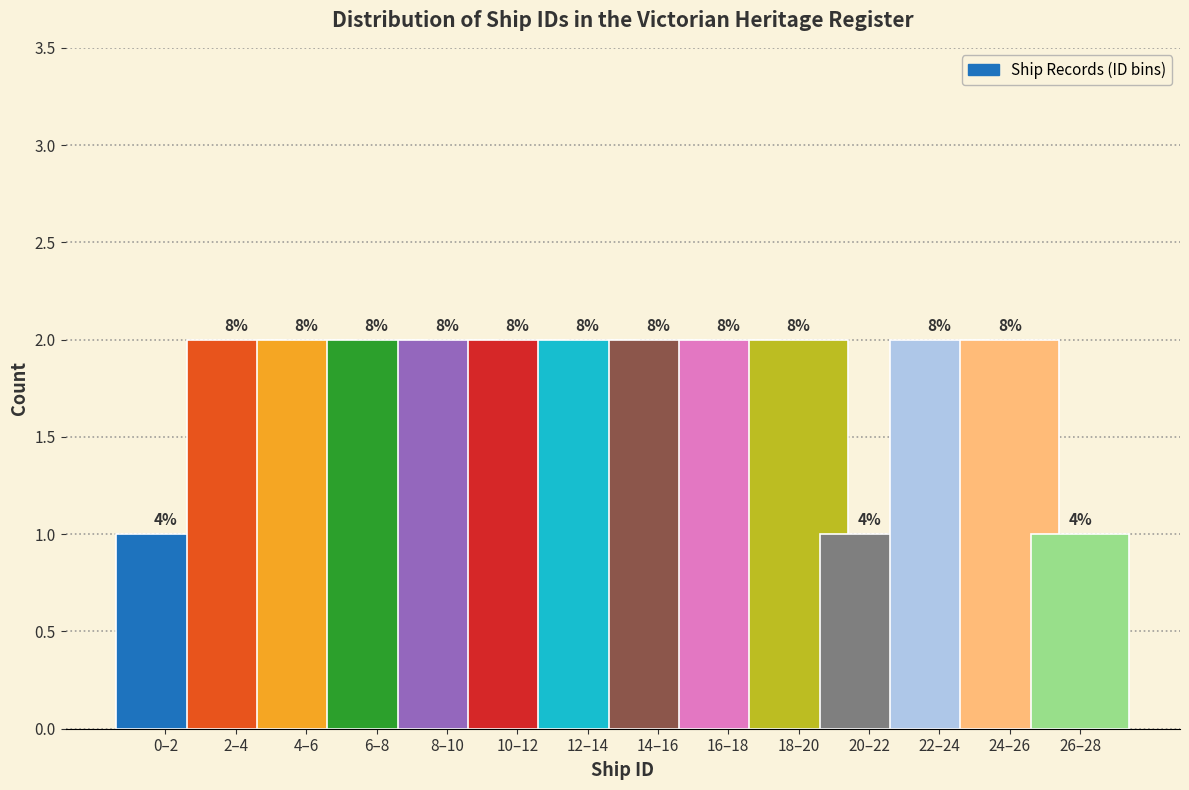

Does the chart contain any negative values?

No